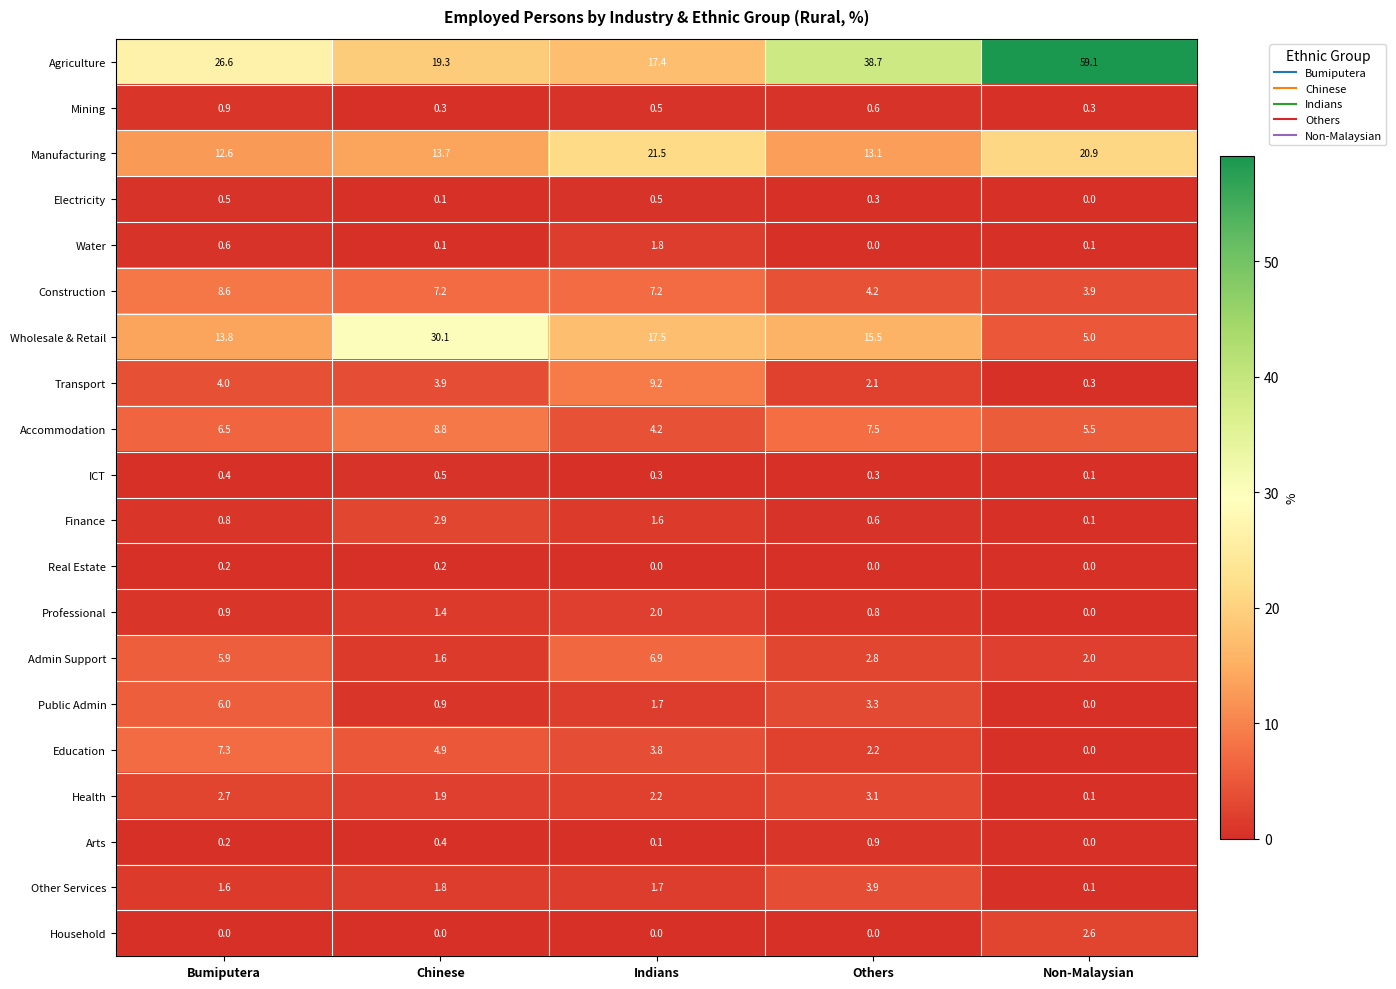

At which label does Education first exceed 3?

Bumiputera